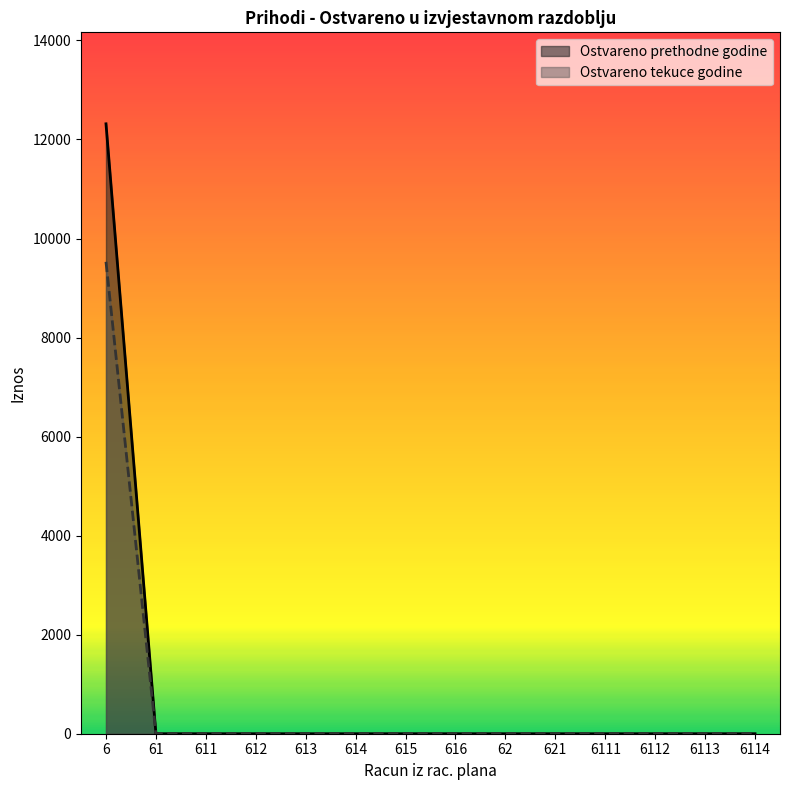

What is the label of the 12th point from the right?

611